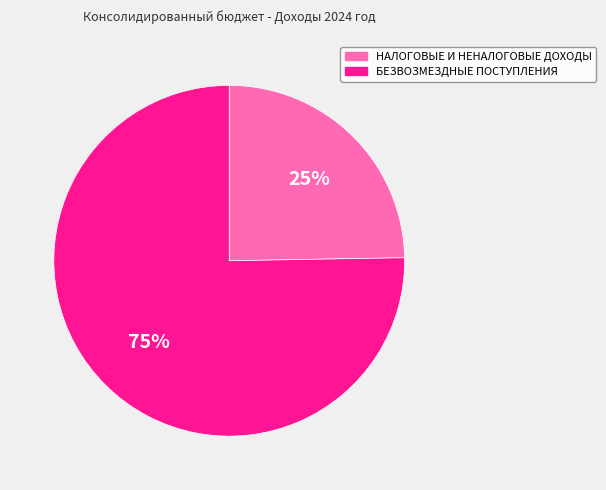

To the nearest percent, what percentage of the pie is НАЛОГОВЫЕ И НЕНАЛОГОВЫЕ ДОХОДЫ?

25%